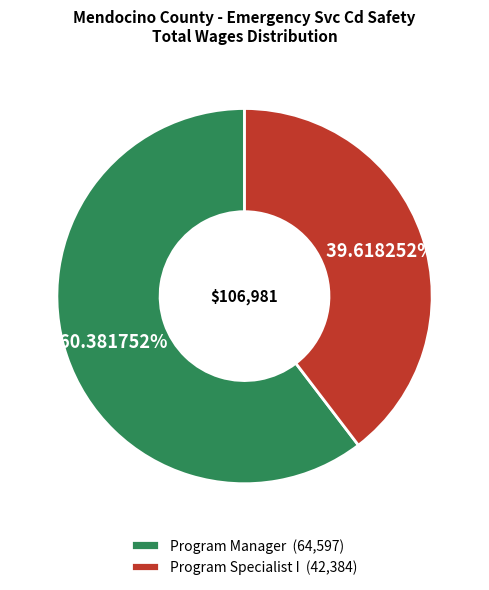

Which slice is the largest?

Program Manager